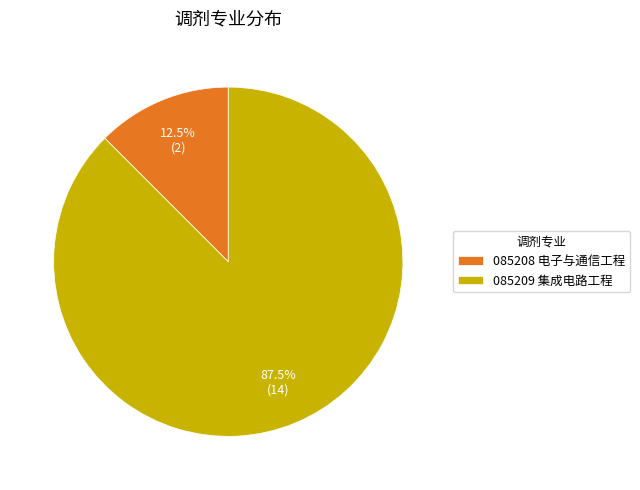

How many slices are in this pie chart?

2